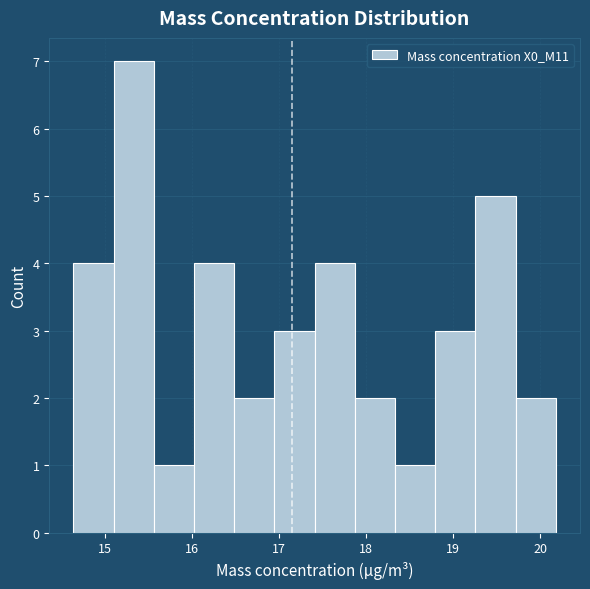

Reading left to right, list every bar in this chart as the range it spans on the x-axis followed by its height. Neither the bar edges nor the heights are printed on the chart, so give them approximately, as read against the axes.

14.6 to 15.1: 4
15.1 to 15.6: 7
15.6 to 16.0: 1
16.0 to 16.5: 4
16.5 to 16.9: 2
16.9 to 17.4: 3
17.4 to 17.9: 4
17.9 to 18.3: 2
18.3 to 18.8: 1
18.8 to 19.3: 3
19.3 to 19.7: 5
19.7 to 20.2: 2